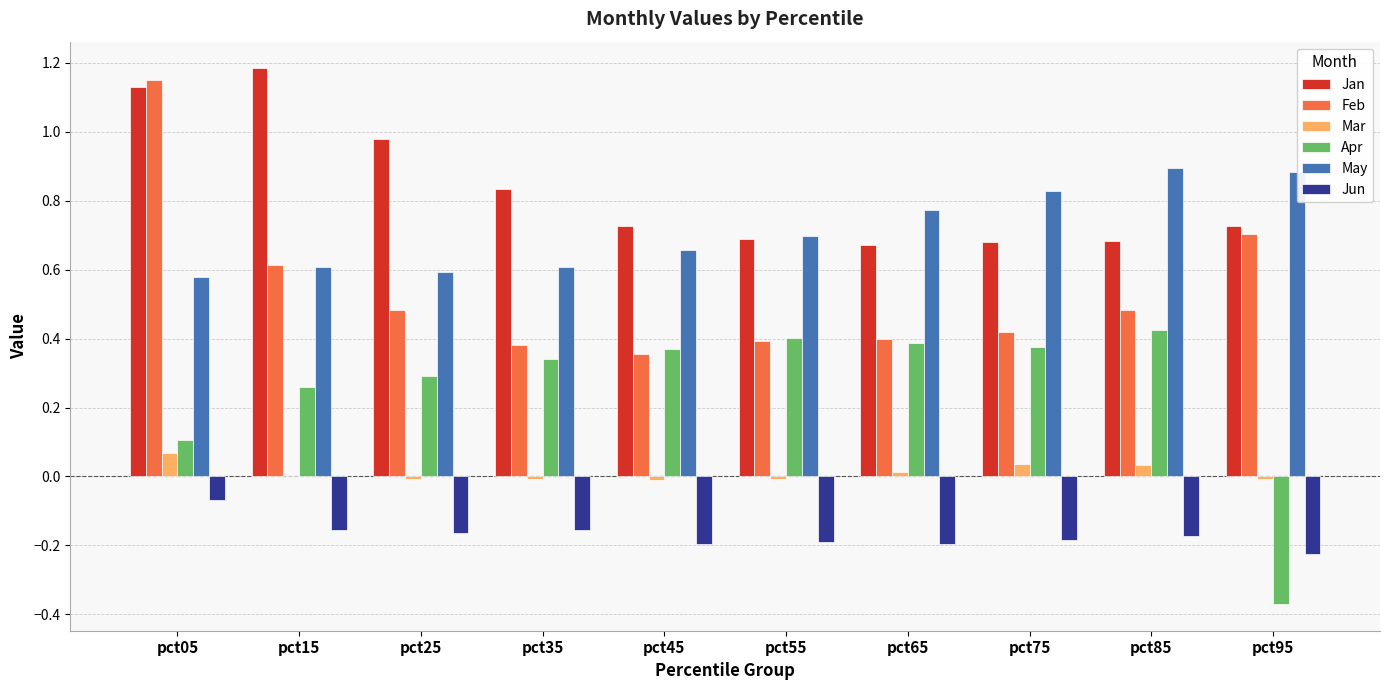

Is the value of Apr at pct35 greater than the value of Jun at pct75?

Yes